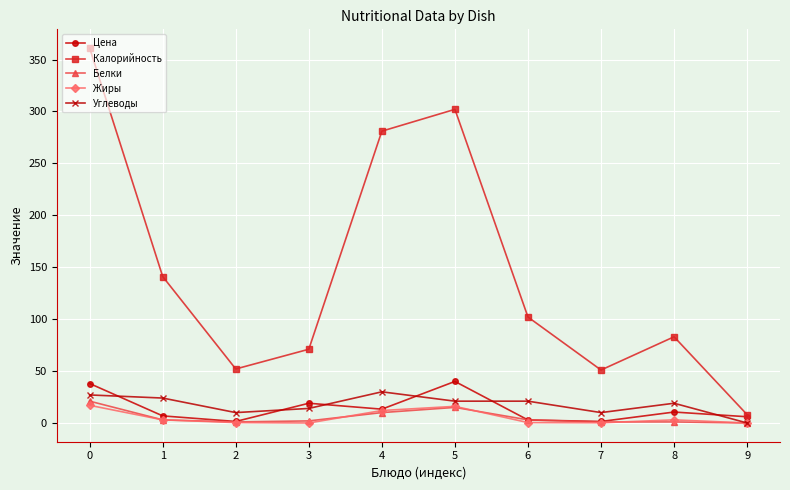

How many values in the Белки series are below 3?

5